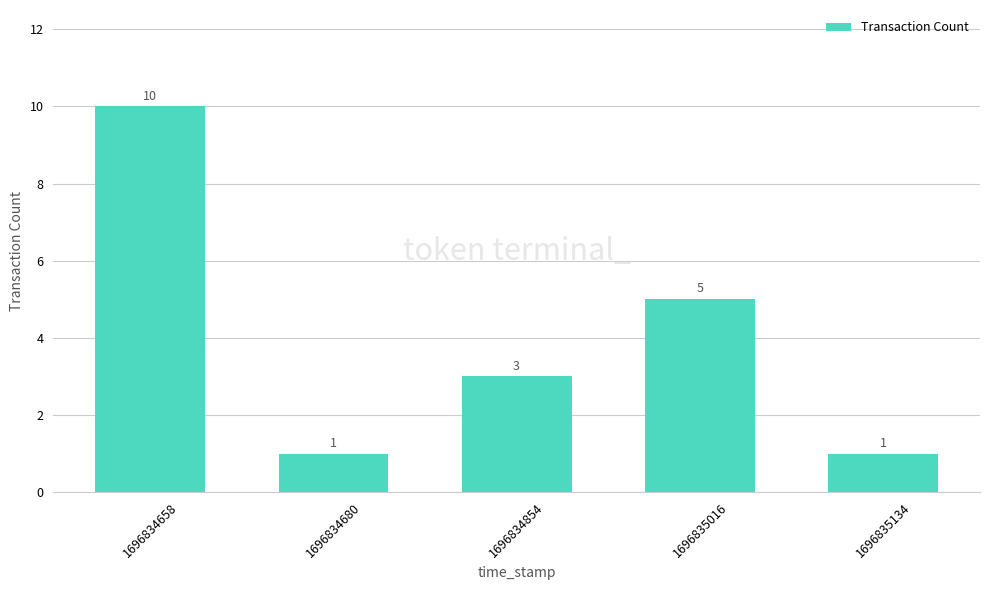

Where is the data nearest to the value 5?

1696835016